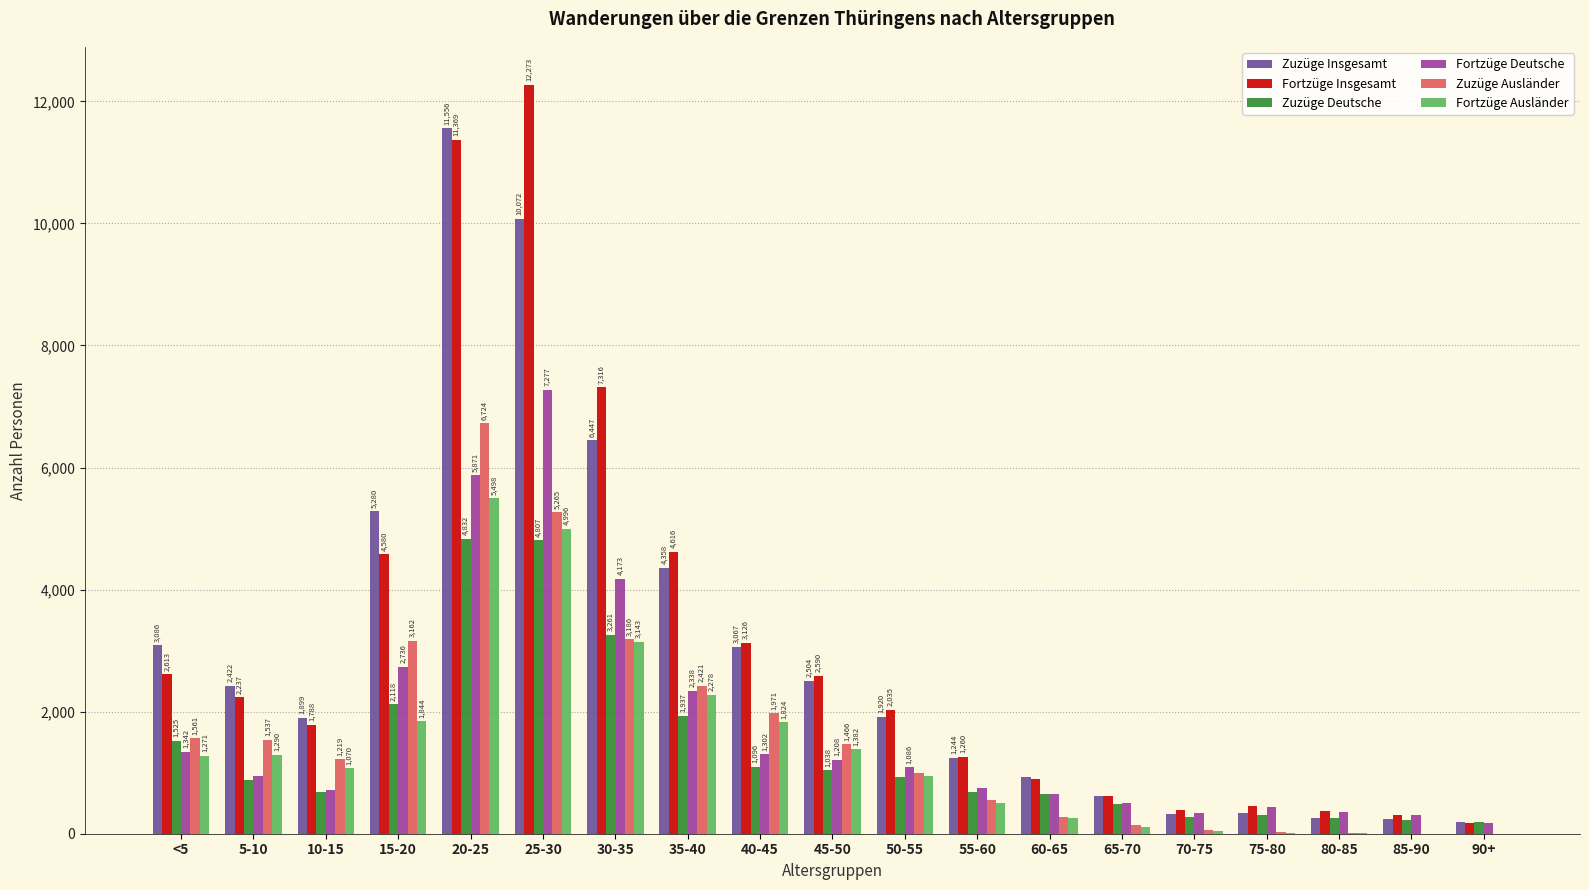

Which series changed the most between 40-45 and 85-90?

Zuzüge Insgesamt